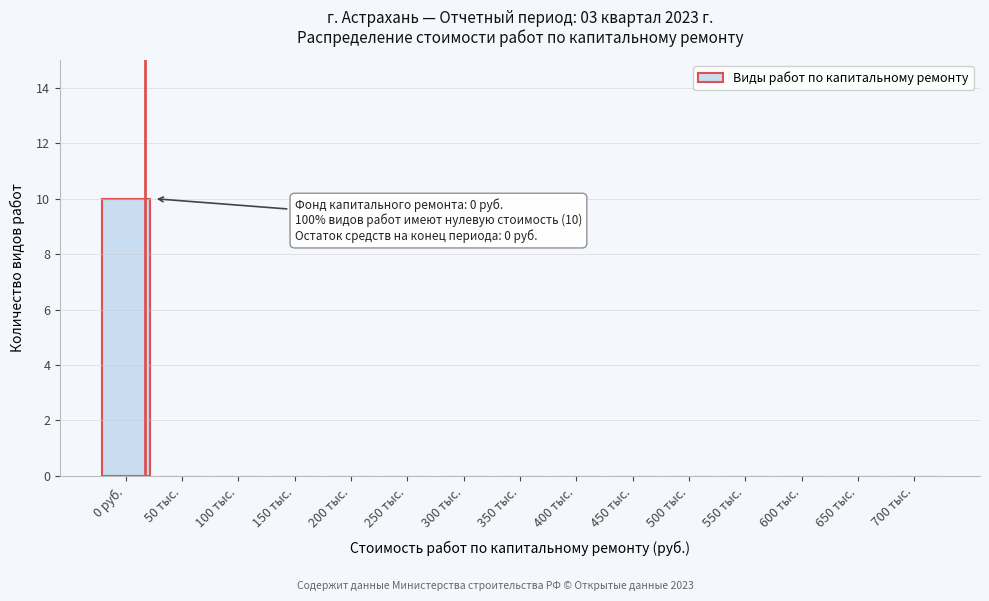

Reading left to right, transcribe all the data shown in this chart.

0 руб.=10	50 тыс.=0	100 тыс.=0	150 тыс.=0	200 тыс.=0	250 тыс.=0	300 тыс.=0	350 тыс.=0	400 тыс.=0	450 тыс.=0	500 тыс.=0	550 тыс.=0	600 тыс.=0	650 тыс.=0	700 тыс.=0